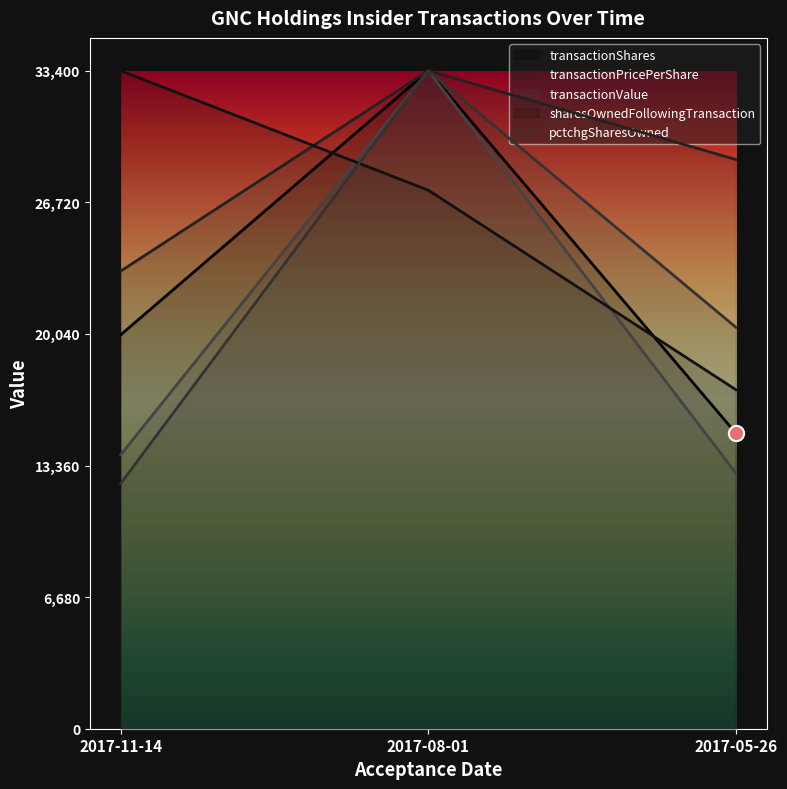

Is the value of pctchgSharesOwned at 2017-11-14 greater than the value of sharesOwnedFollowingTransaction at 2017-08-01?

No